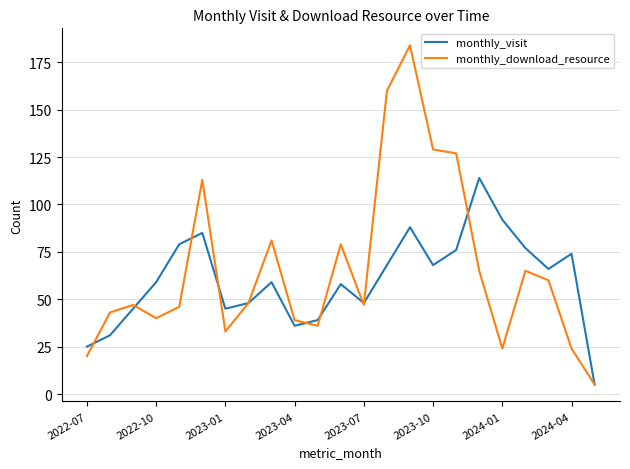

List the series in order of their overall mean, highest first.

monthly_download_resource, monthly_visit